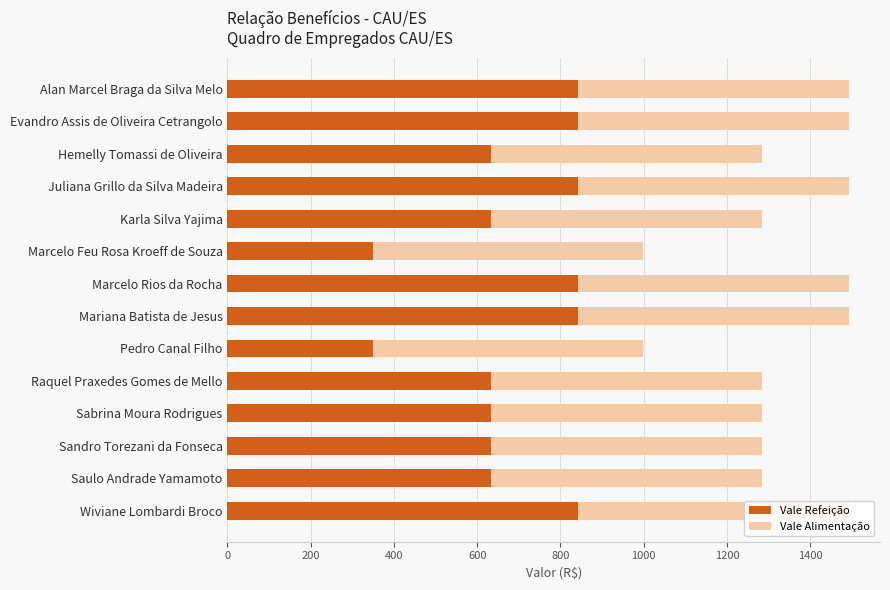

What is the difference between the Vale Refeição values at Karla Silva Yajima and Pedro Canal Filho?

284